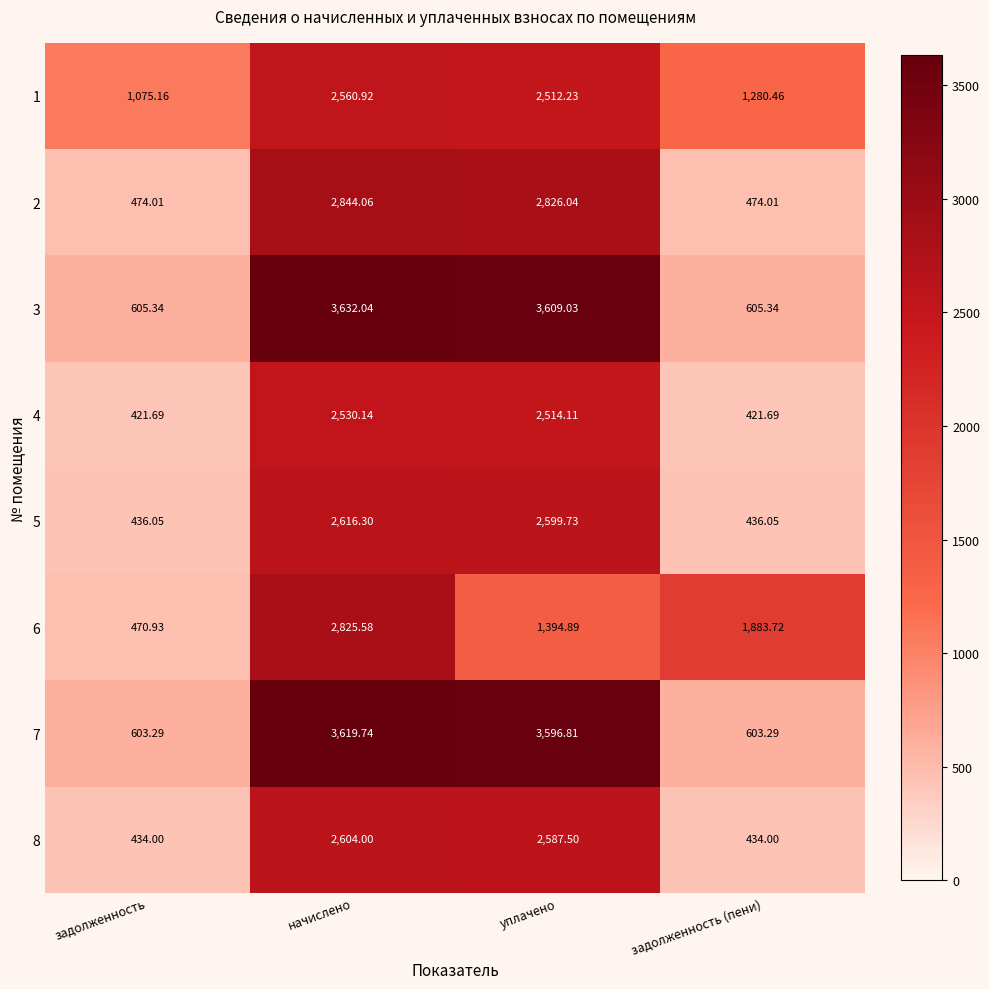

At which label is 3 closest to 2118?

уплачено